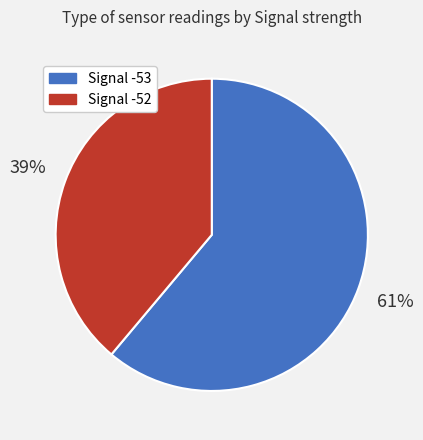

What is the smallest slice in the pie chart?

Signal -52